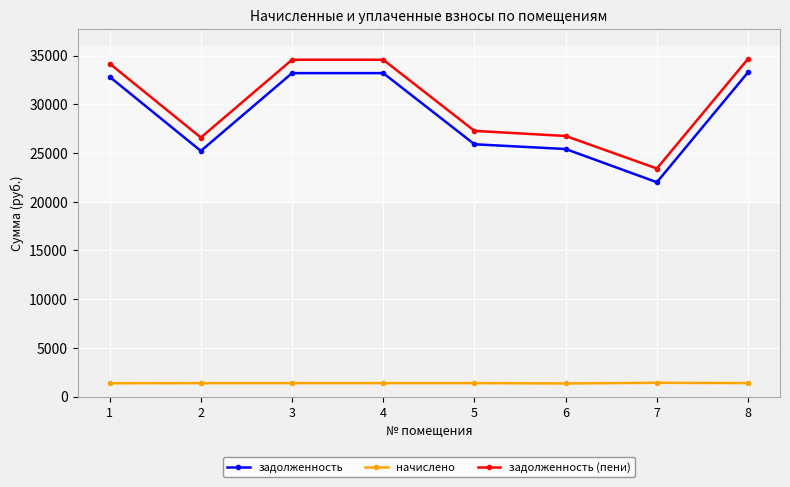

True or false: начислено and задолженность (пени) intersect in this chart.

False